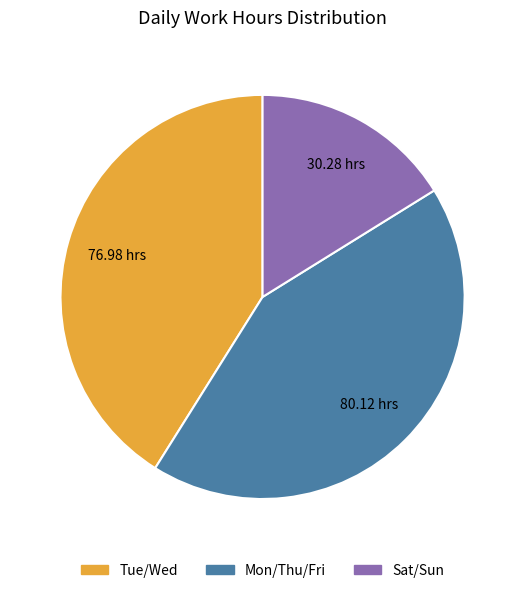

Is there any slice that represents more than half of the pie?

No